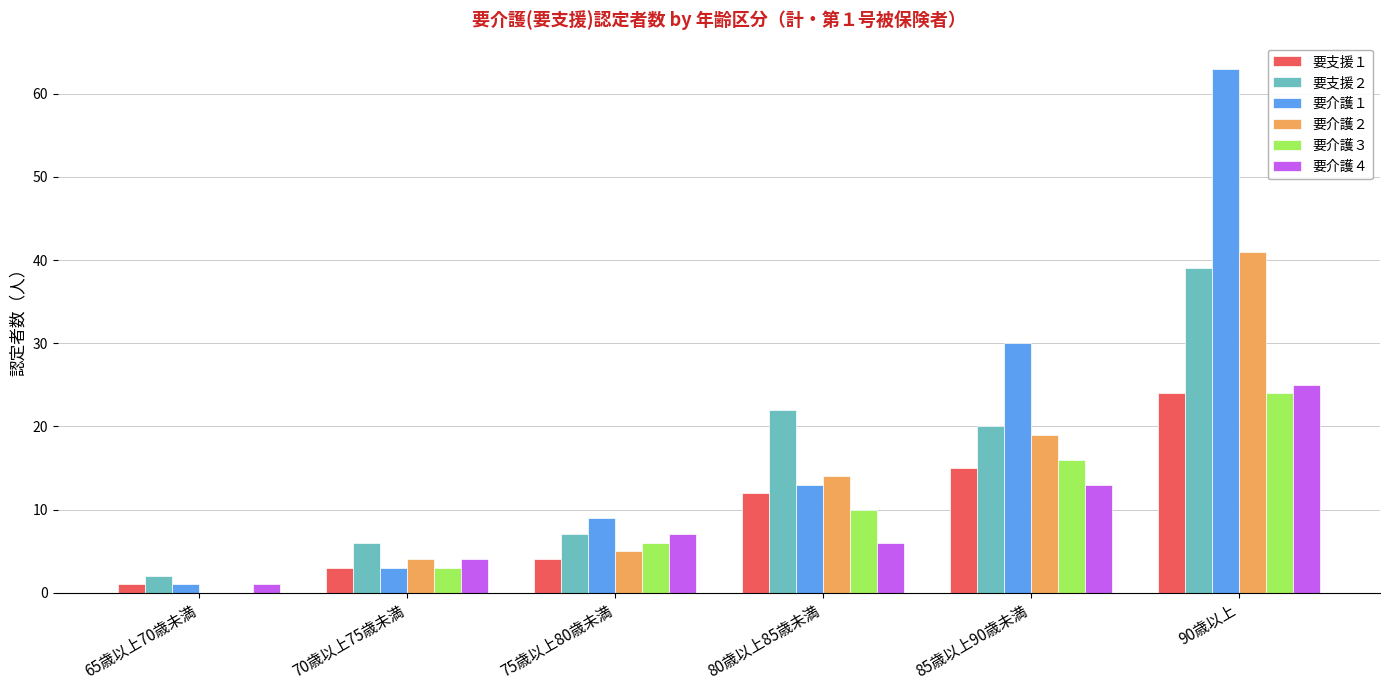

Is it true that 要介護４ equals 4 at 70歳以上75歳未満?

True